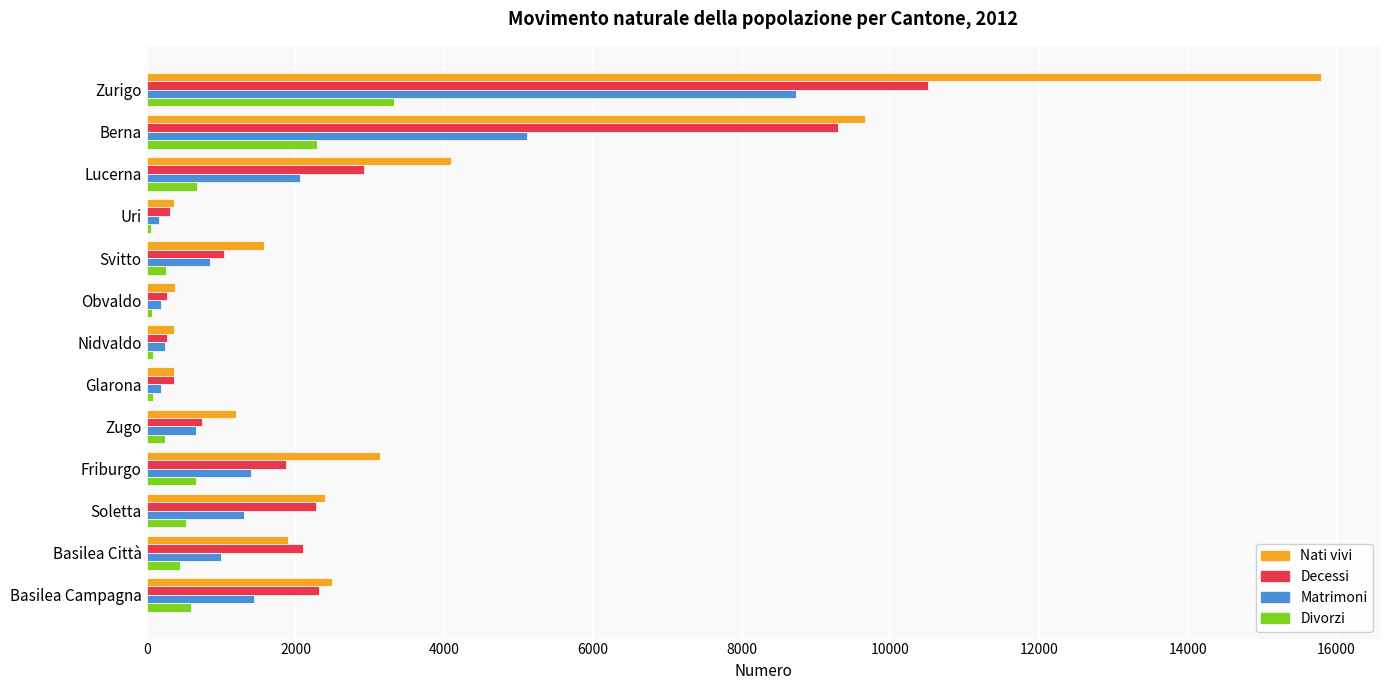

Count the number of data series in this chart.

4